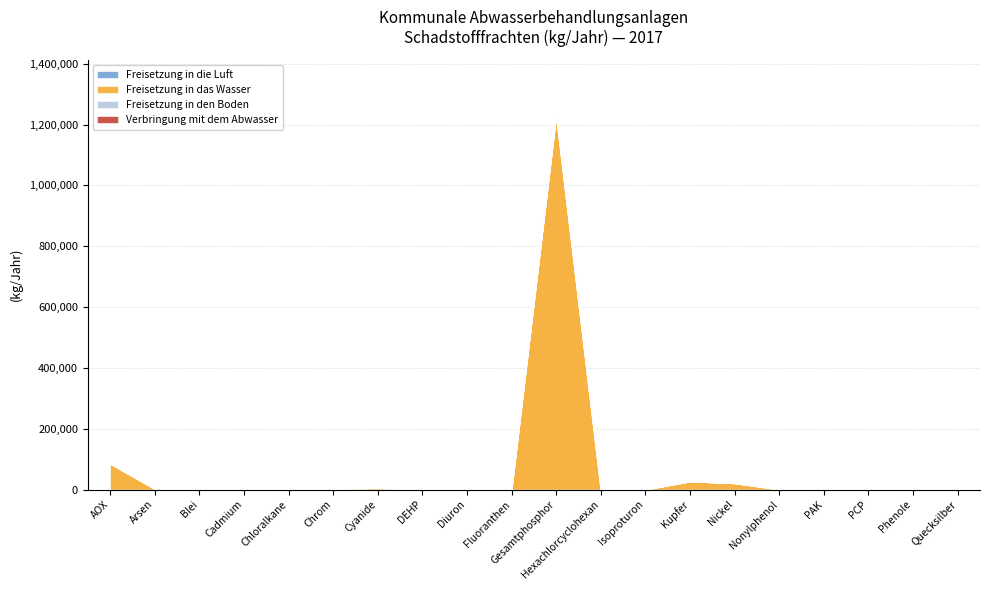

The Freisetzung in das Wasser series shows 41438 at Kupfer. True or false?

False